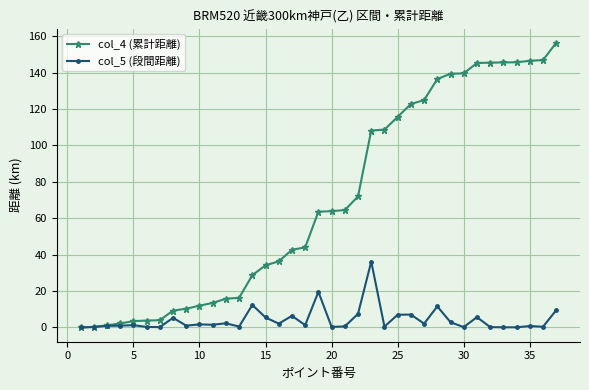

How many series are shown in this chart?

2